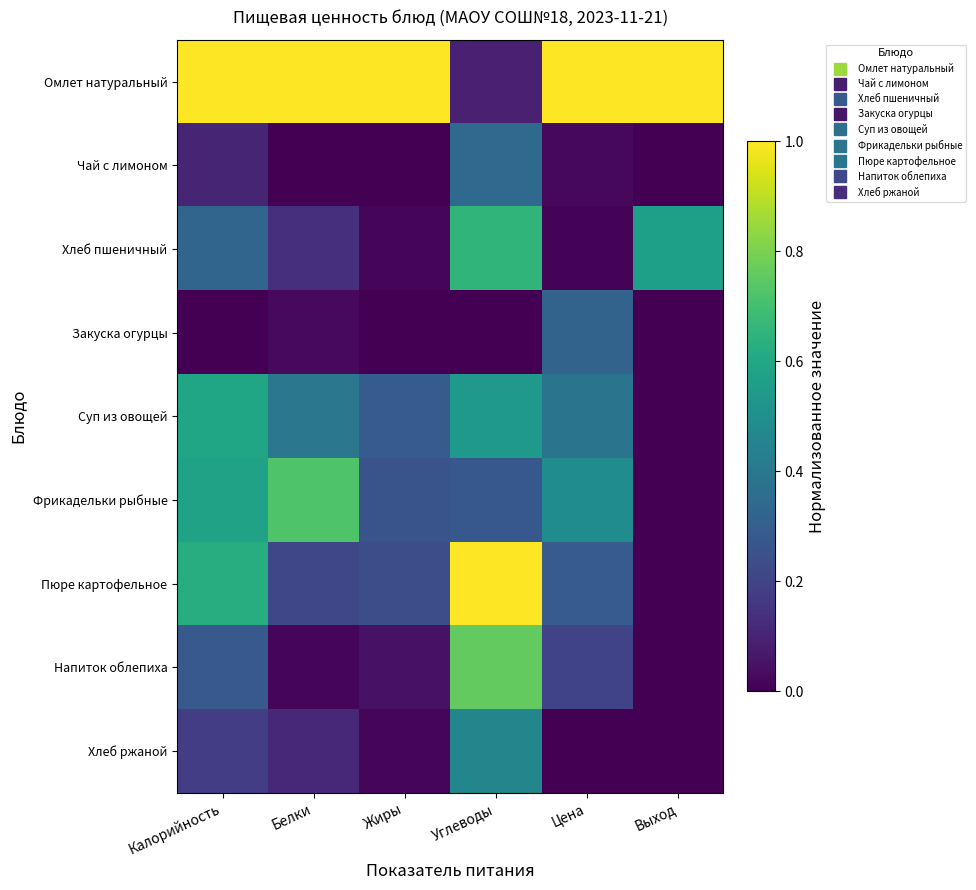

At which category is the sum across all series the highest?

Углеводы